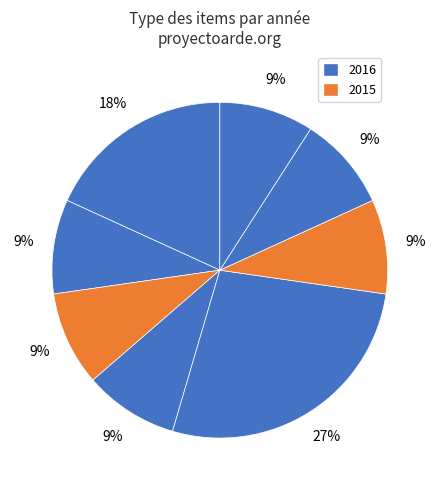

How many segments does this pie chart have?

8